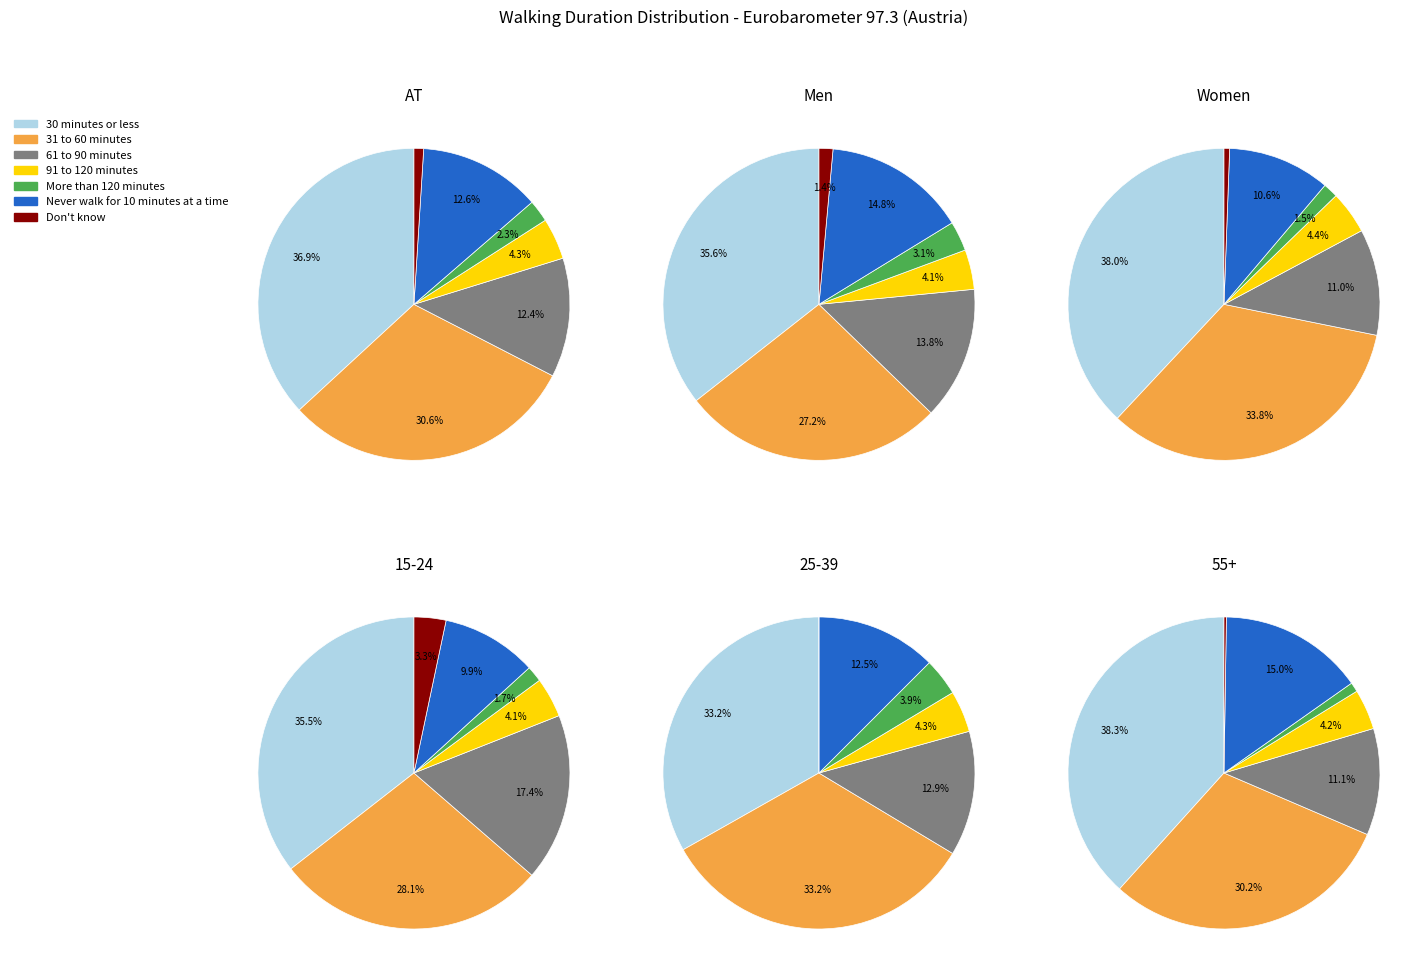

Is it true that Don't know is 11% of the pie?

False